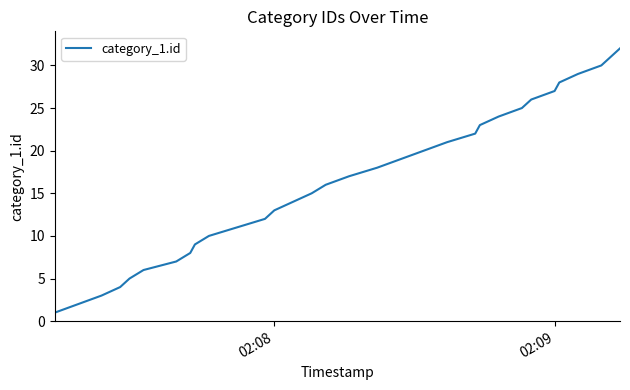

What is the maximum value shown in the chart?

32